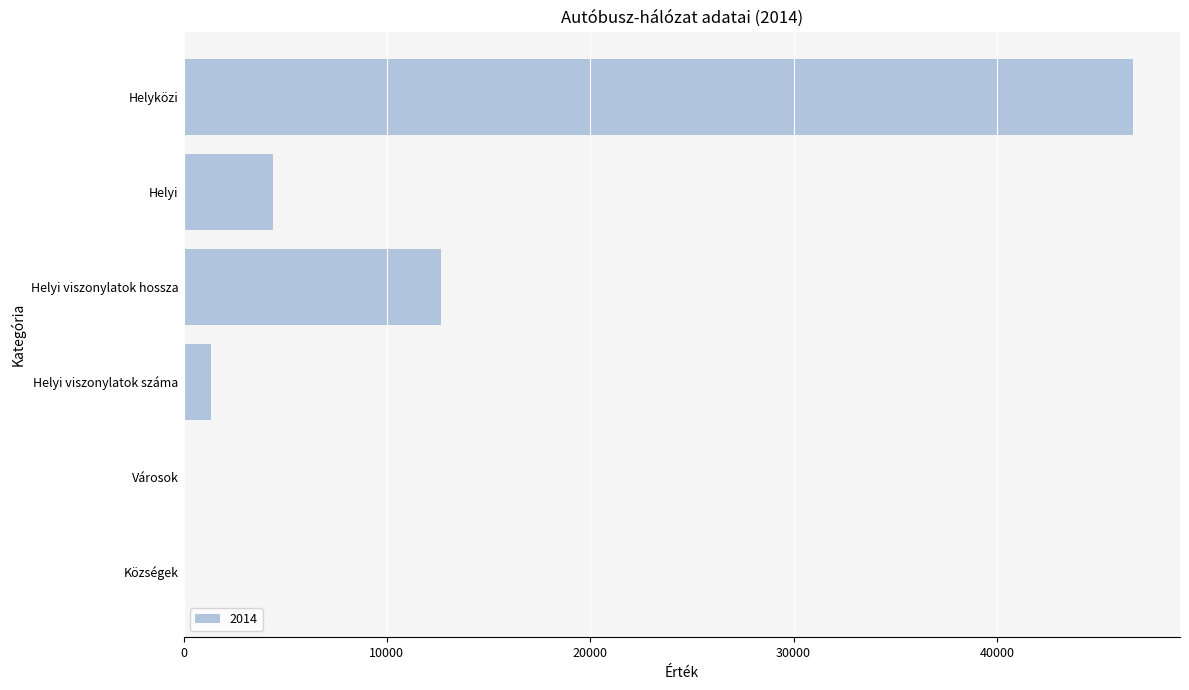

At which label is the value closest to 23336?

Helyi viszonylatok hossza